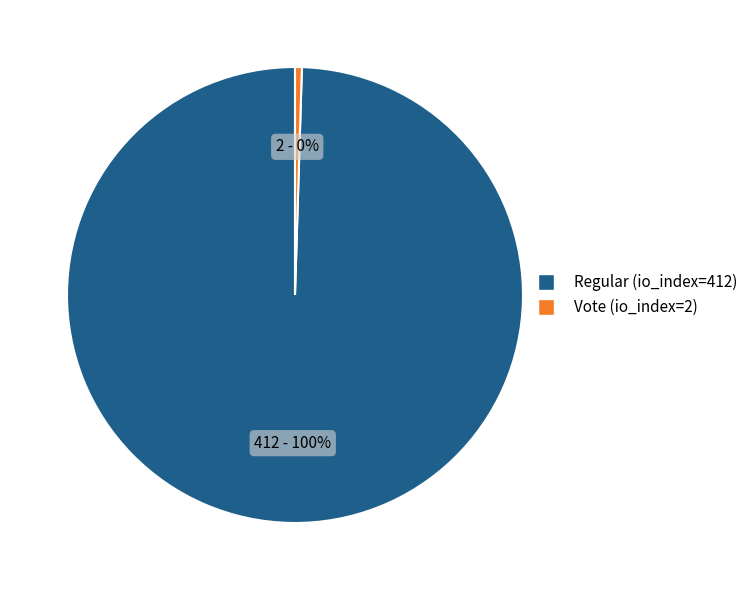

Do Vote (io_index=2) and Regular (io_index=412) together represent more than half of the pie?

Yes